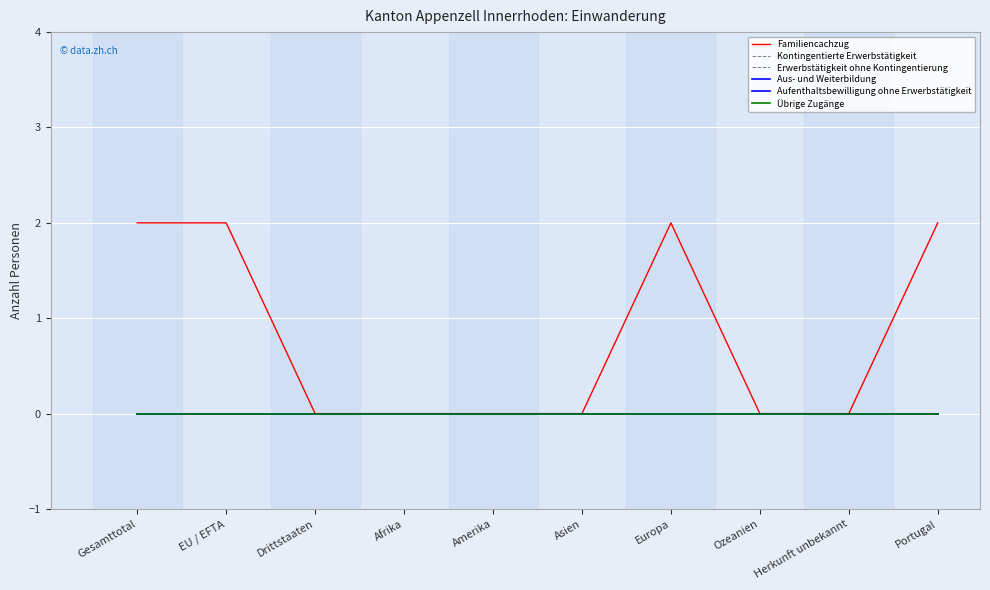

At which label is Übrige Zugänge closest to 0?

Gesamttotal